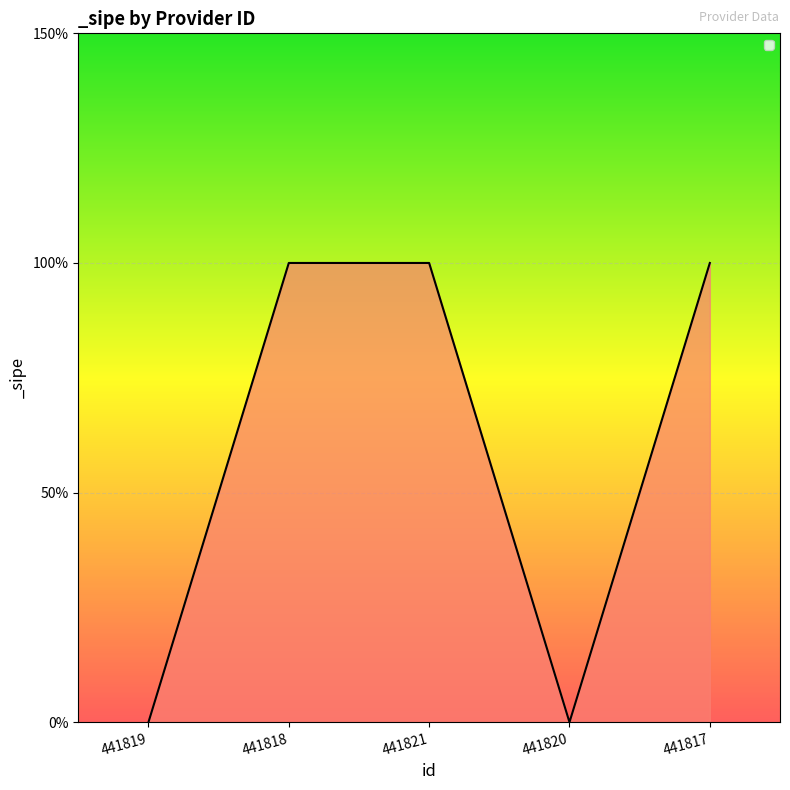

What is the label of the 5th point from the right?

441819